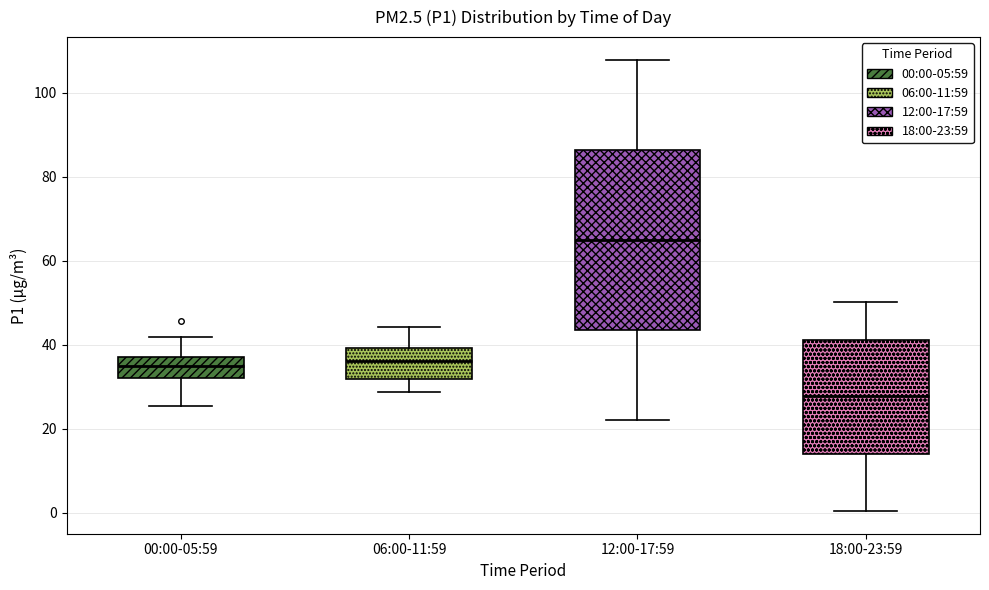

Which box's median line is the lowest?

18:00-23:59